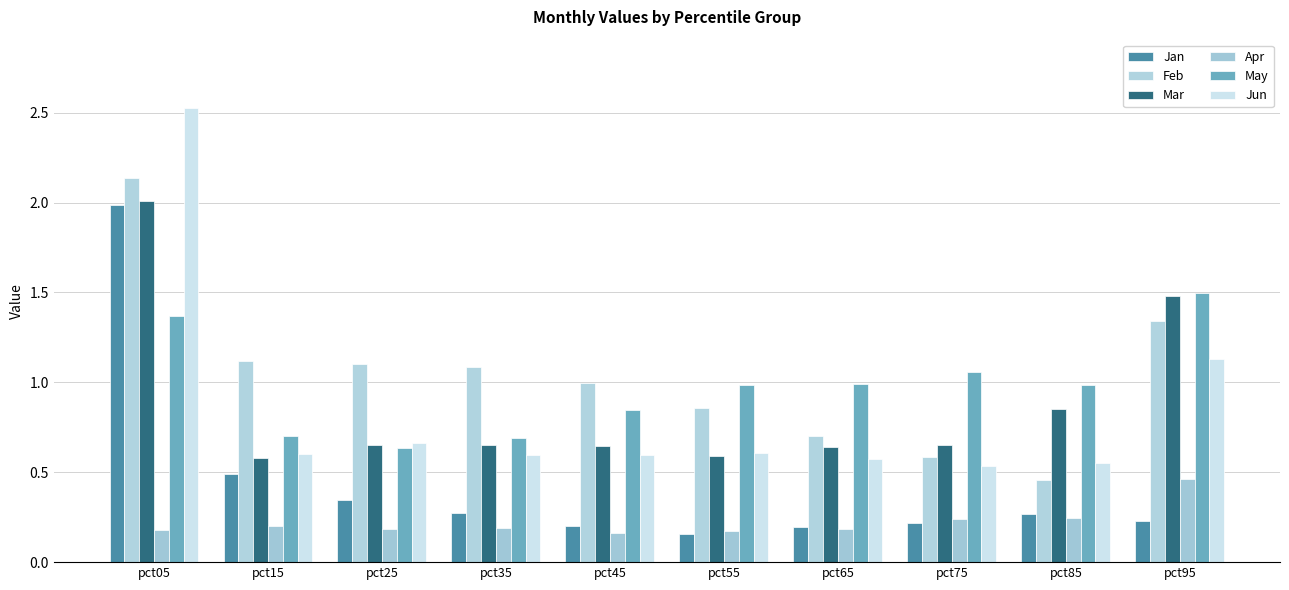

How many categories are shown in the chart?

10